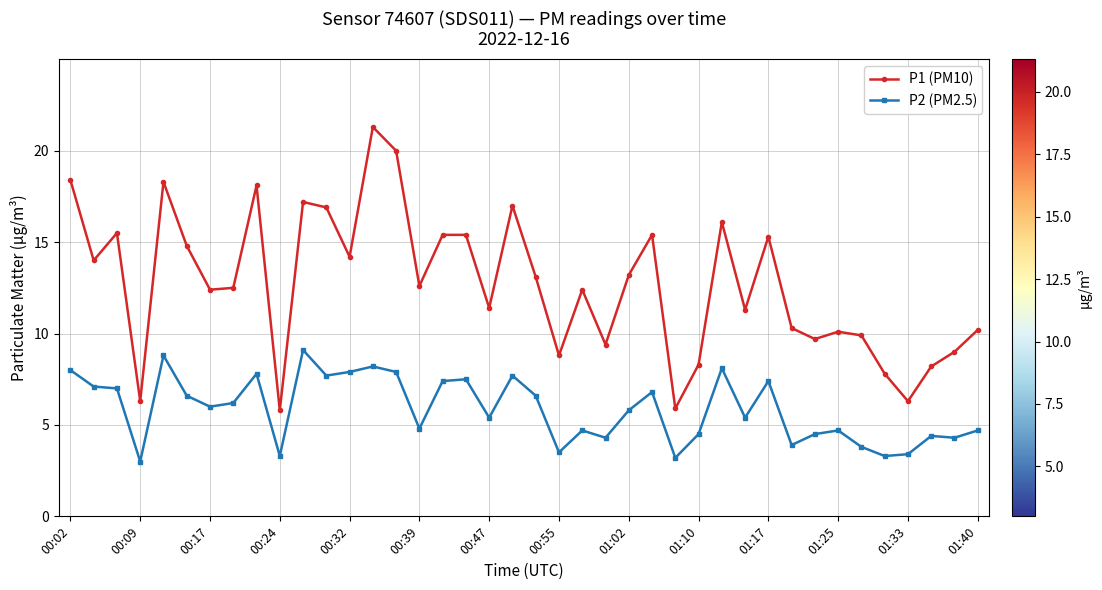

True or false: P1 (PM10) has more than 1 interior local peaks.

True